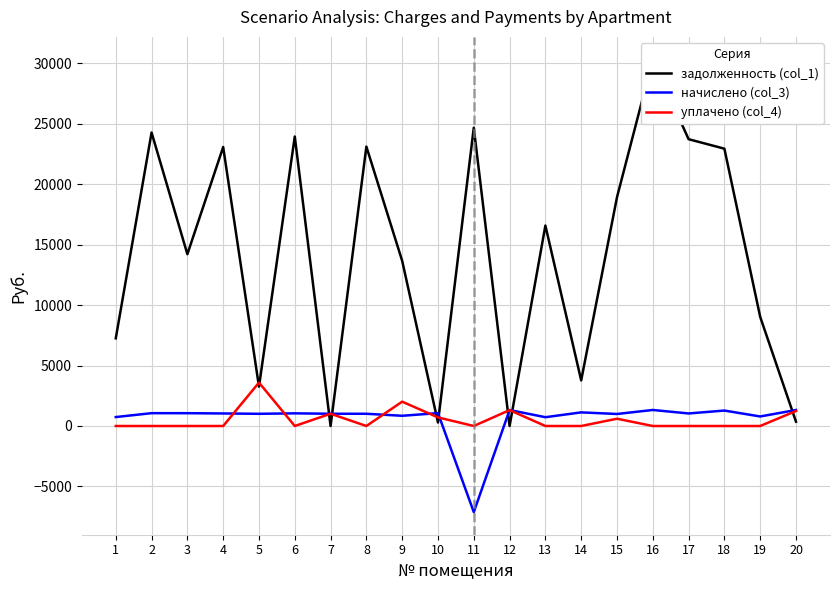

What is the difference between the second highest and minimum values in the начислено (col_3) series?

8440.1